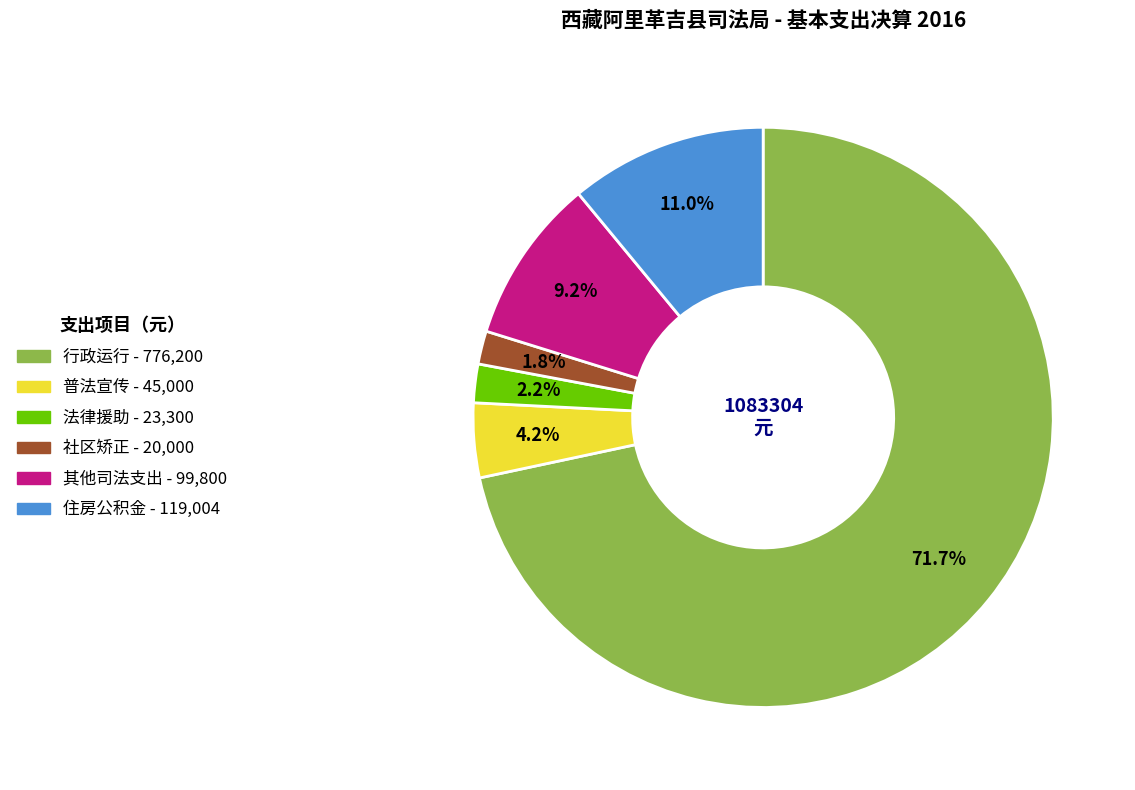

How many slices are in this pie chart?

6